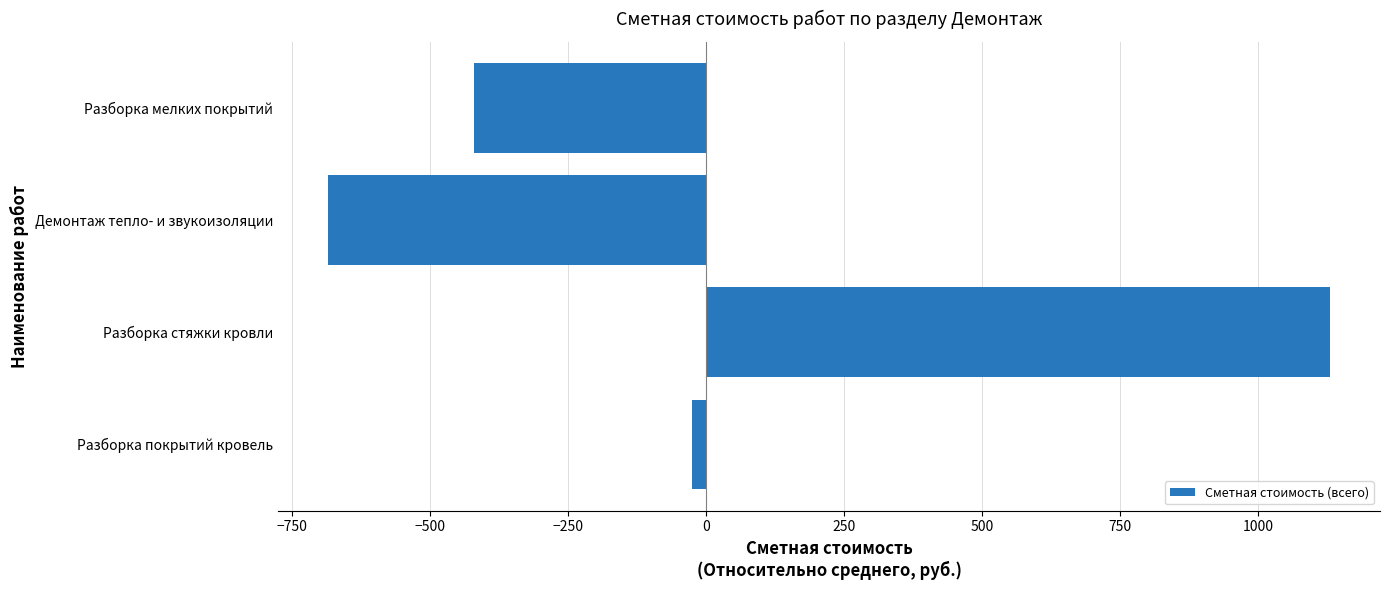

Rank the categories by value from lowest to highest.

Демонтаж тепло- и звукоизоляции, Разборка мелких покрытий, Разборка покрытий кровель, Разборка стяжки кровли